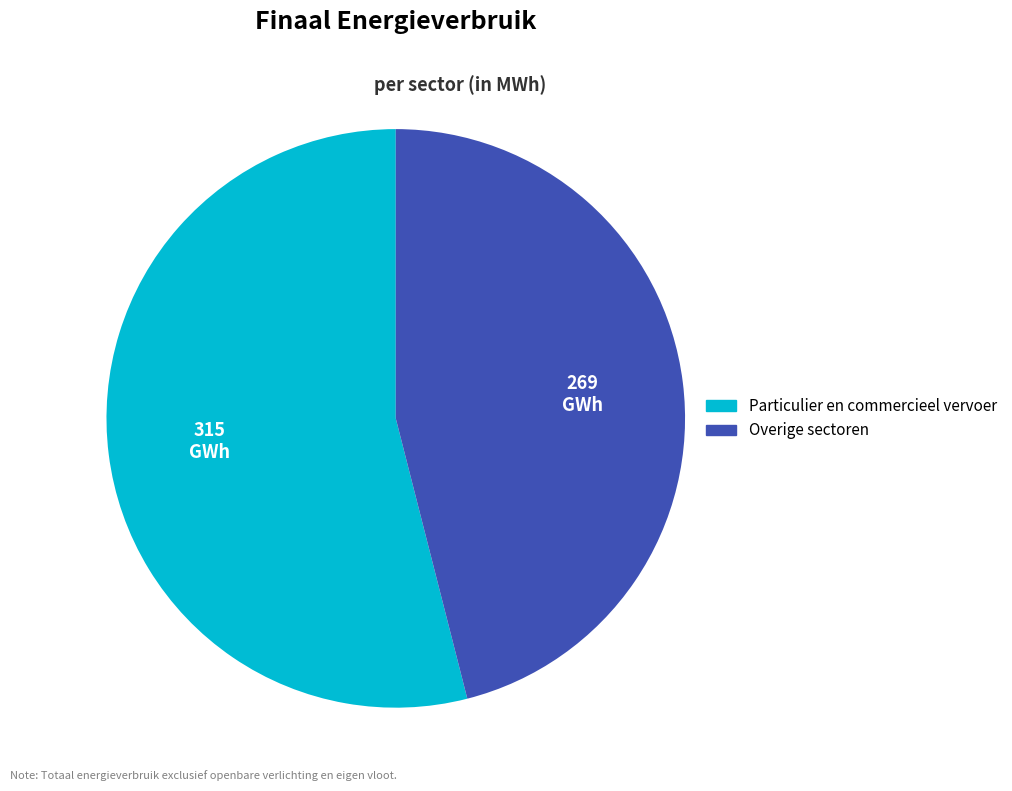

Is there a majority slice in this chart?

Yes